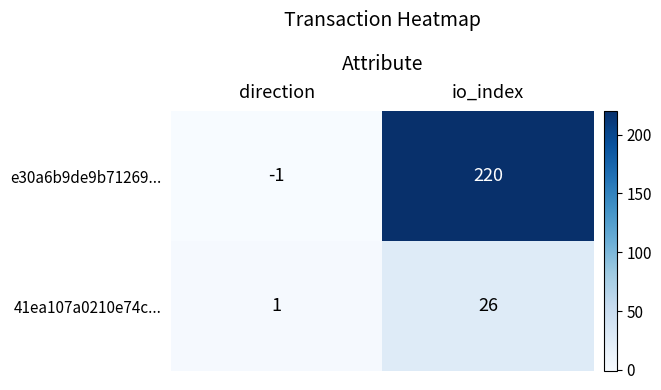

The value of e30a6b9de9b71269... at io_index is 220. True or false?

True